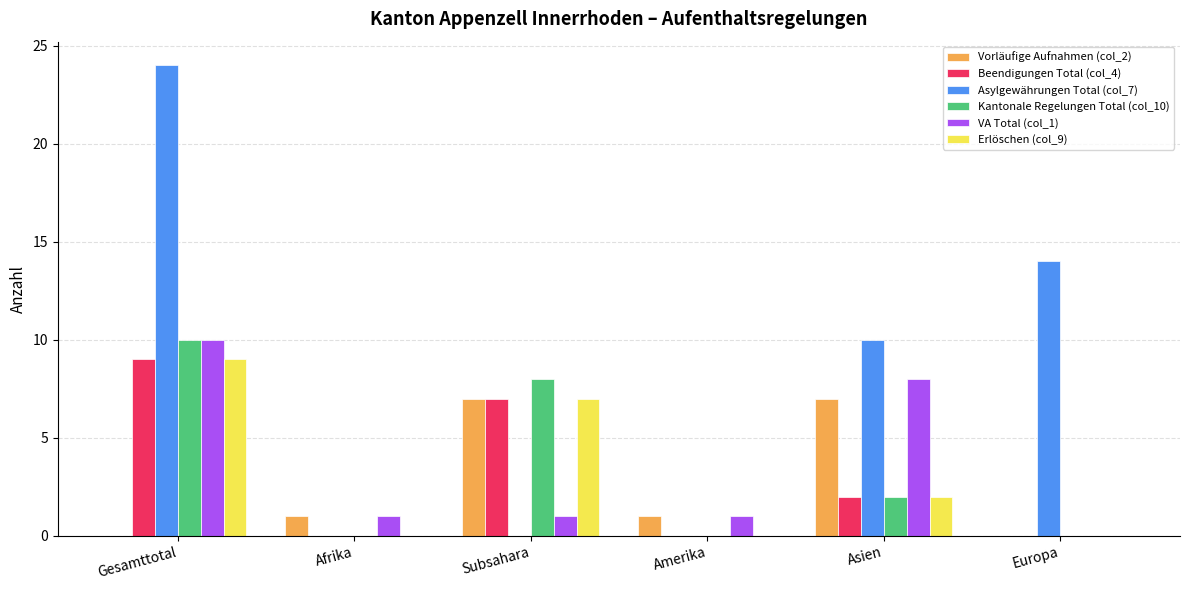

The value of Kantonale Regelungen Total (col_10) at Amerika is 0. True or false?

True